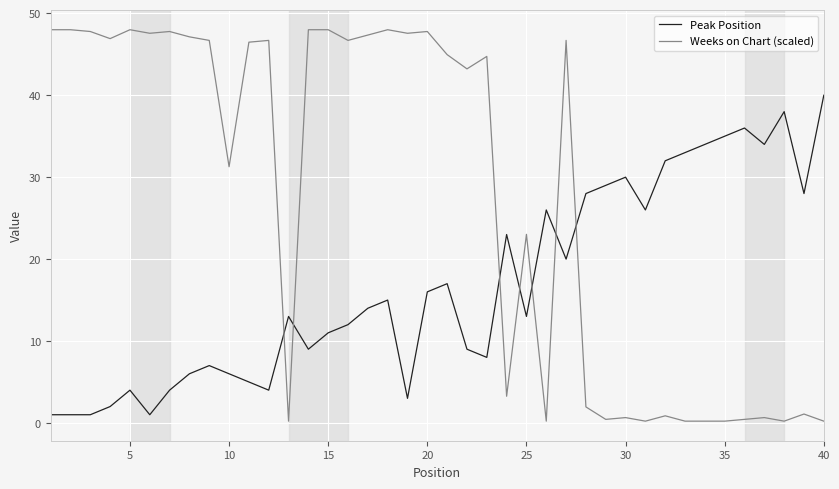

Which series has the largest total across all categories?

Weeks on Chart (scaled)